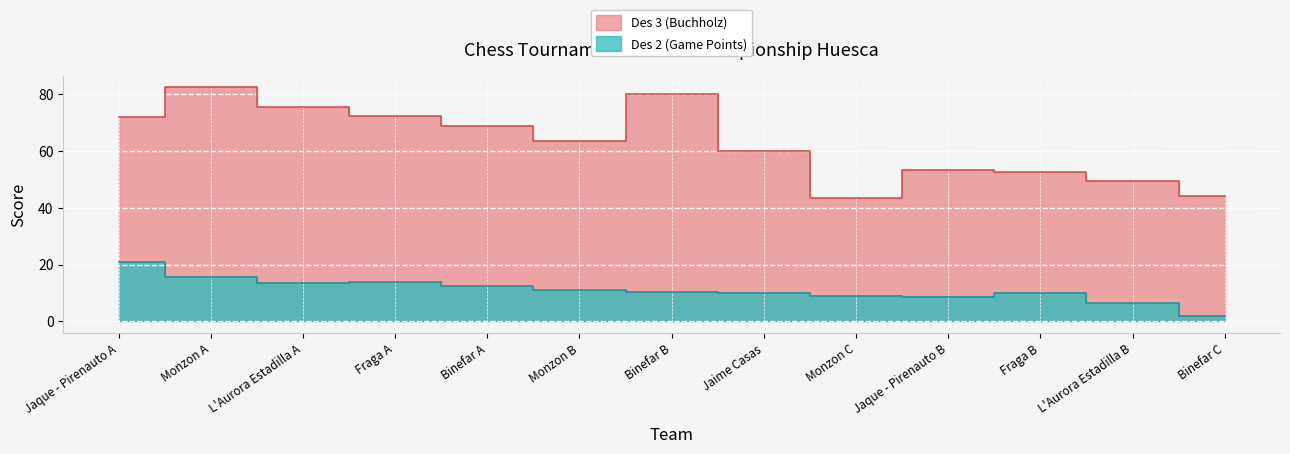

Which label corresponds to the smallest value in the chart?

Binefar C